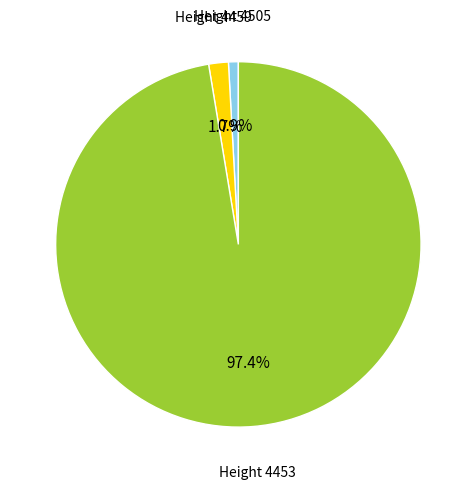

Is the sum of Height 4459 and Height 4453 greater than half?

Yes